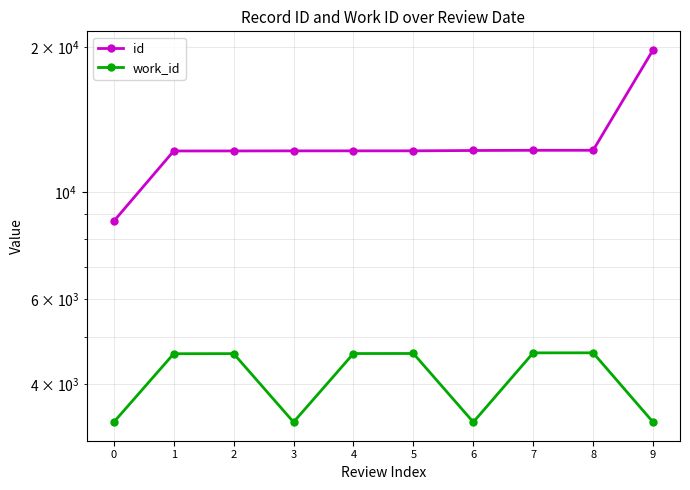

What is the spread (max minus min) of values at 3?

8850